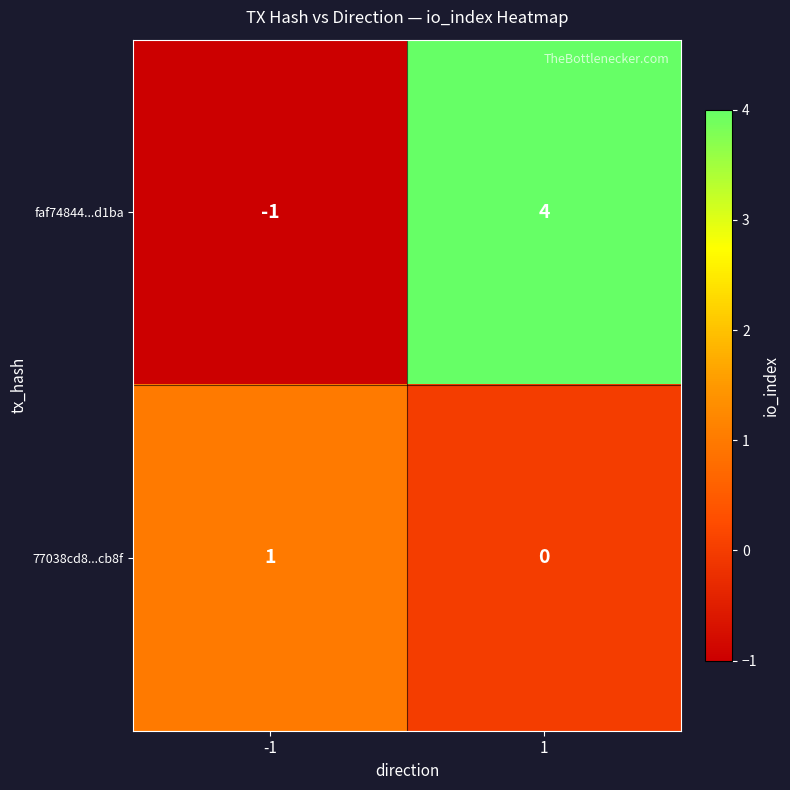

The faf74844...d1ba series shows -2 at -1. True or false?

False